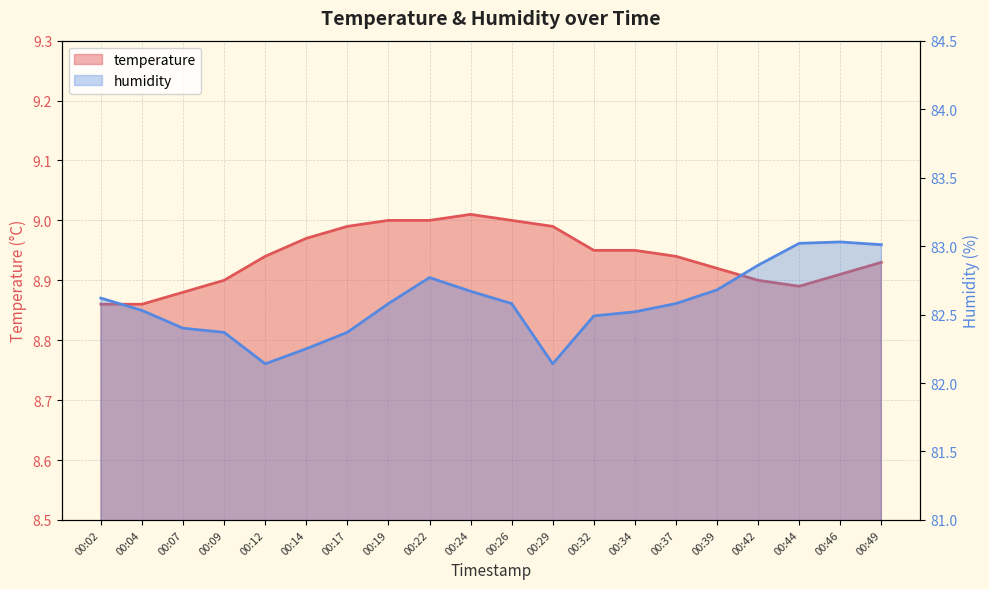

Which category has the lowest value across all series?

00:02